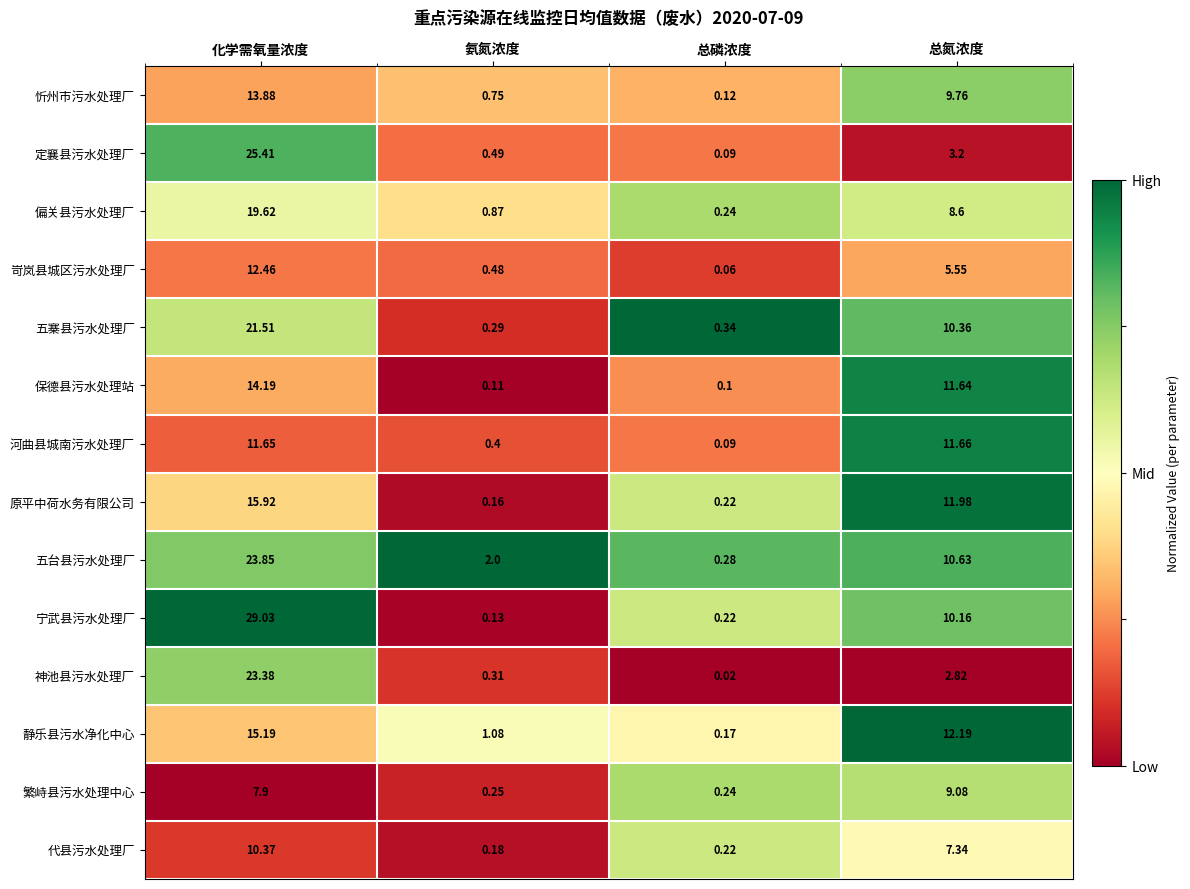

How many series are shown in this chart?

14